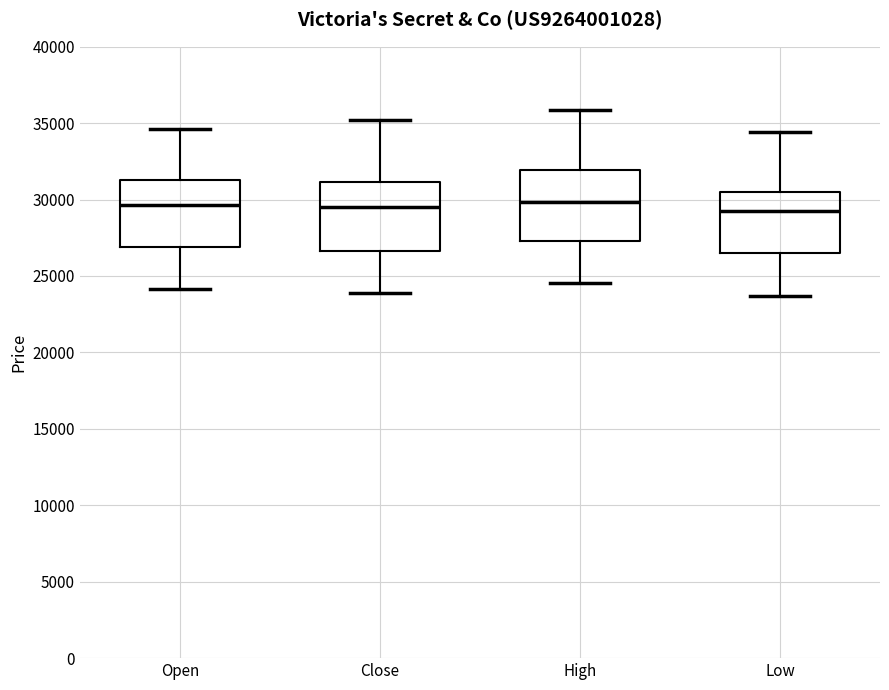

Where is the upper edge of the box for Low on the y-axis? The values are not printed on the chart, so give them approximately, as read against the axis.

30500